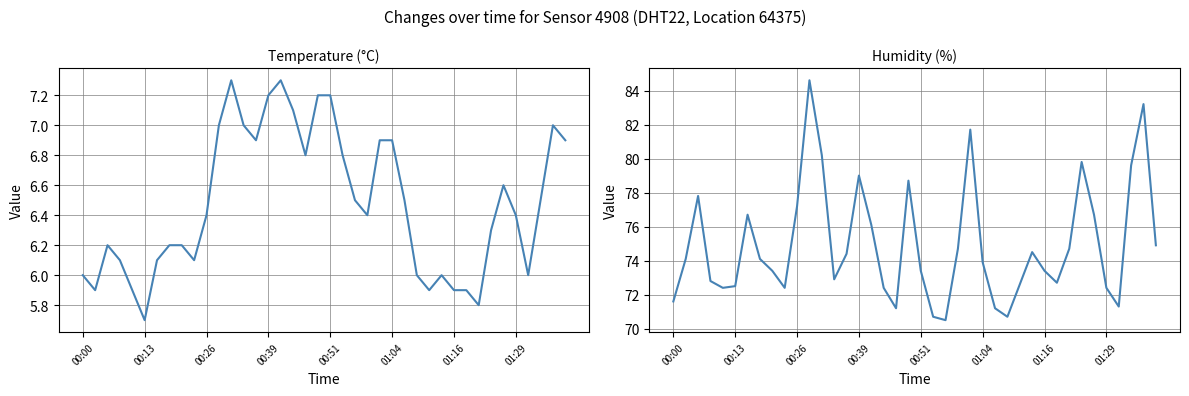

How many interior local peaks does the humidity series have?

9